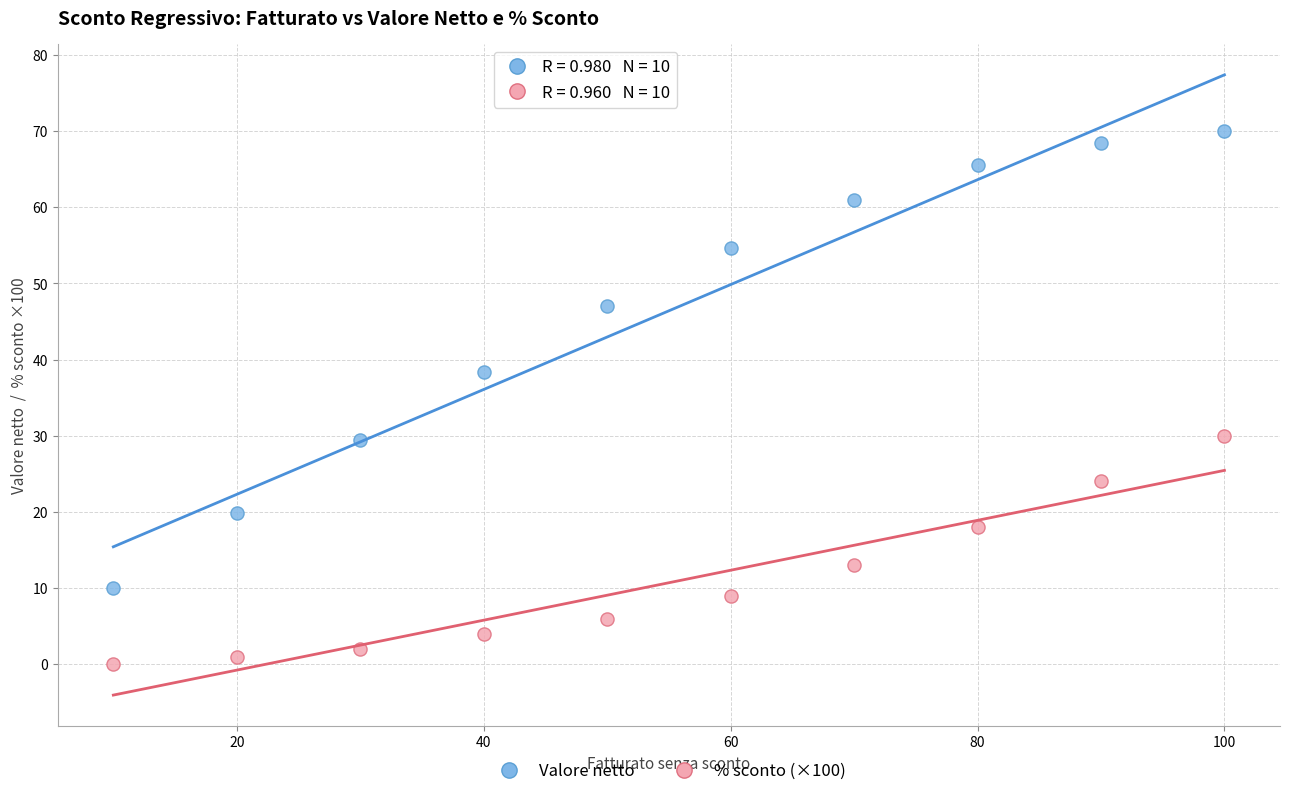

Across all data points, what is the range of X values (max minus min)?

90.0